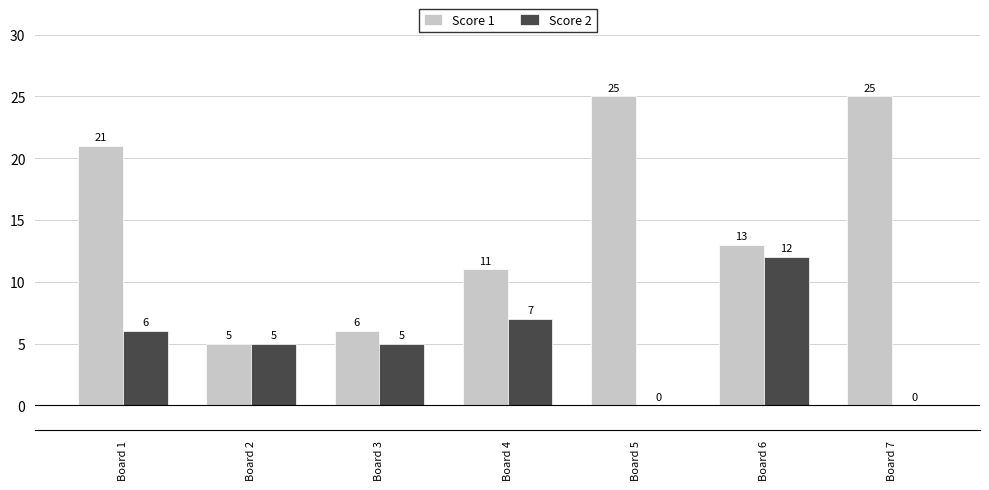

What is the sum of the Score 2 values at Board 3 and Board 4?

12